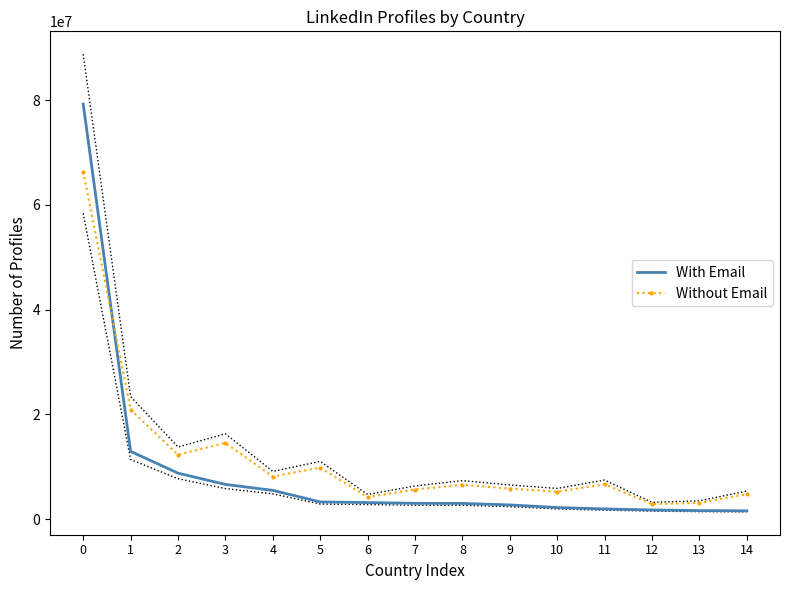

What is the sum of all Without Email values?

177274146